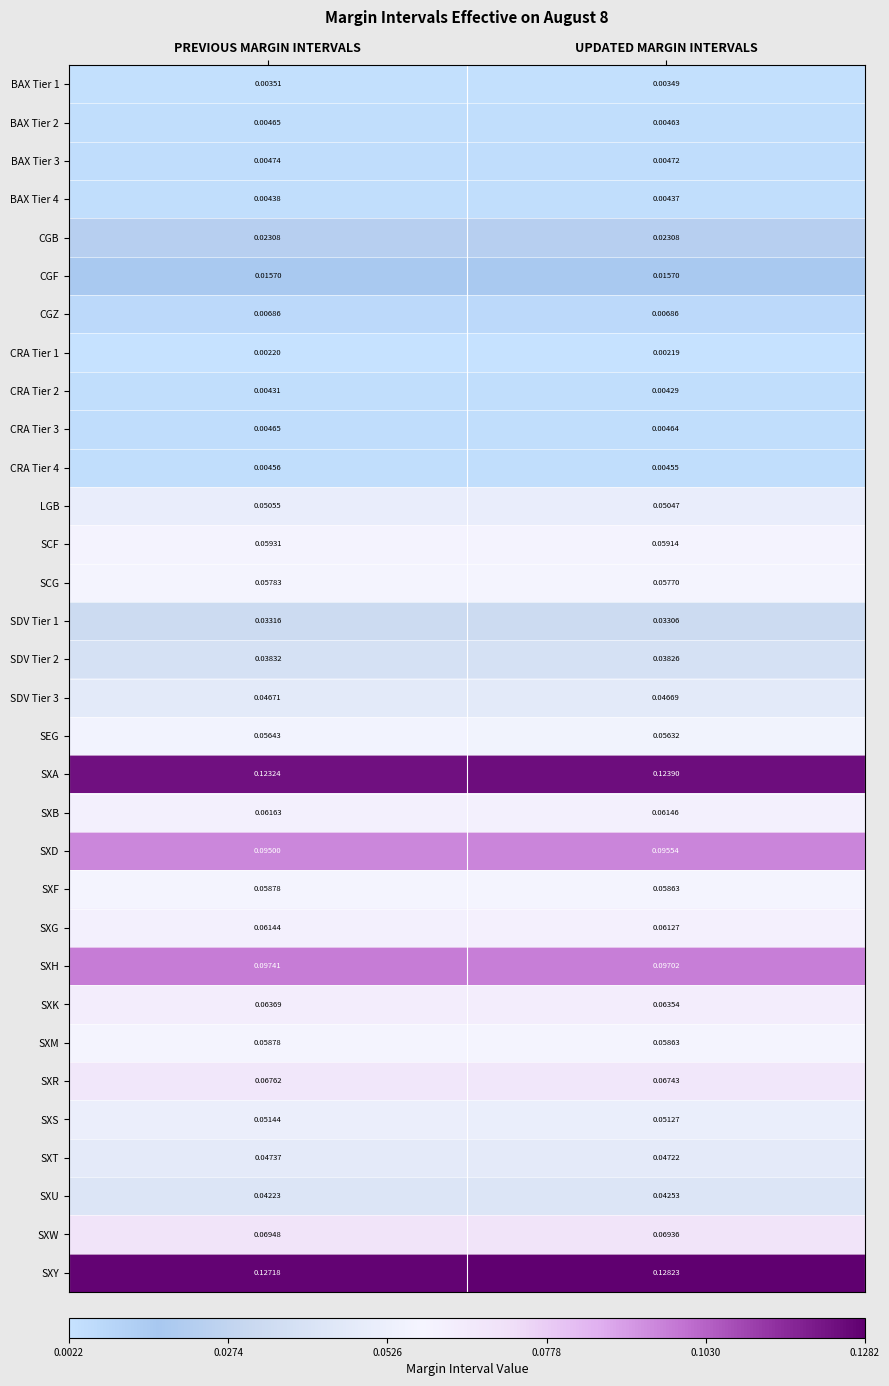

Which series has the largest total across all categories?

SXY